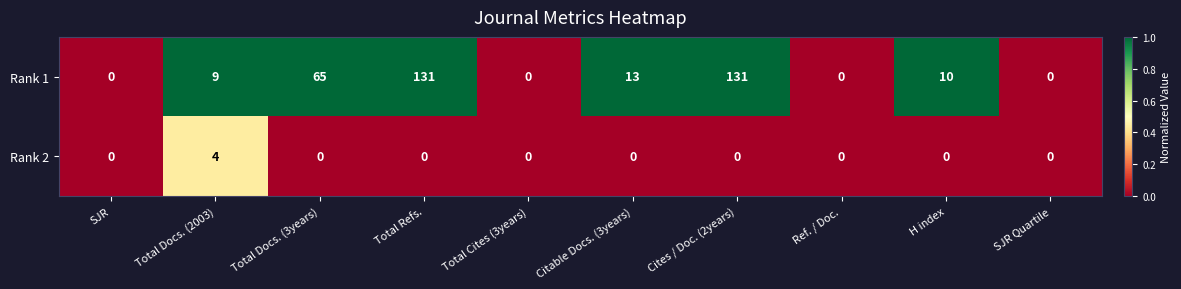

Where is Rank 1 nearest to the value 65?

Total Docs. (3years)